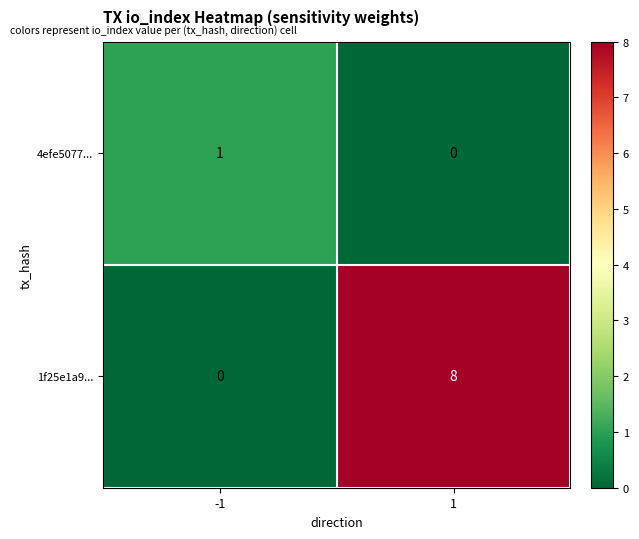

Which series has the largest total across all categories?

1f25e1a9...